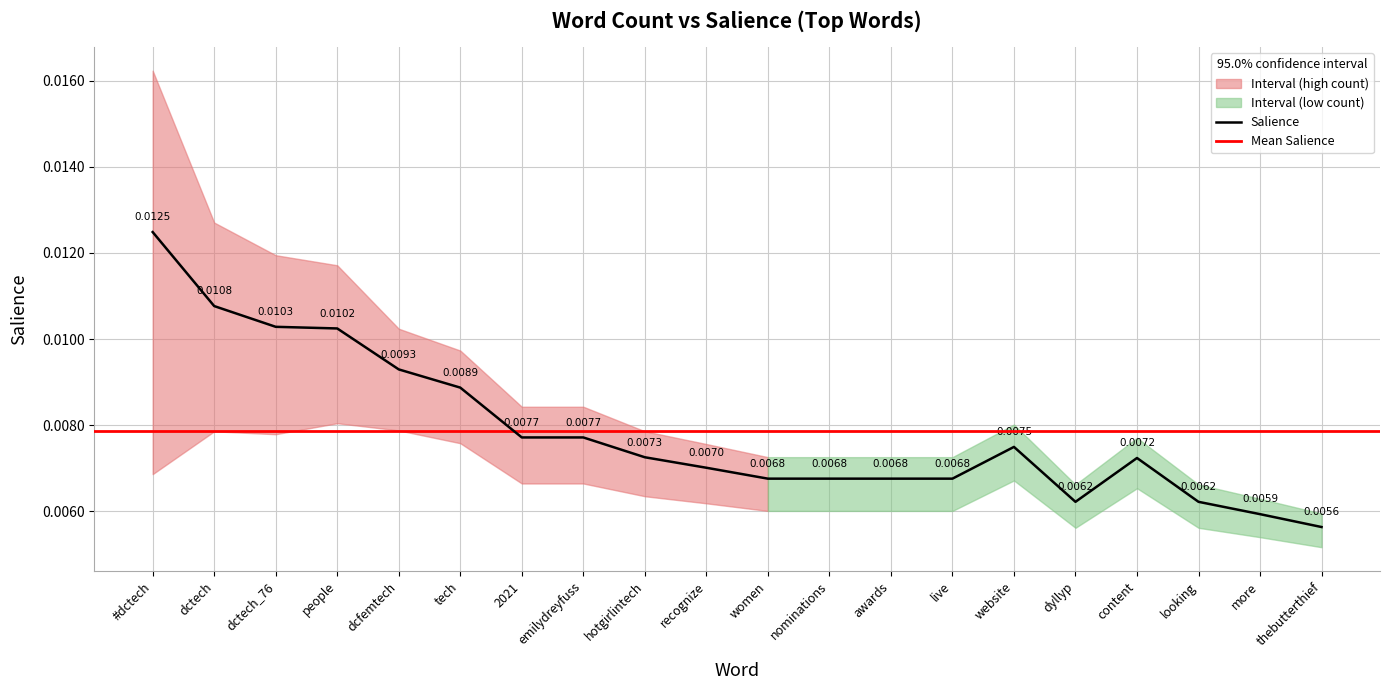

Count the values in the range 0 to 1.

20